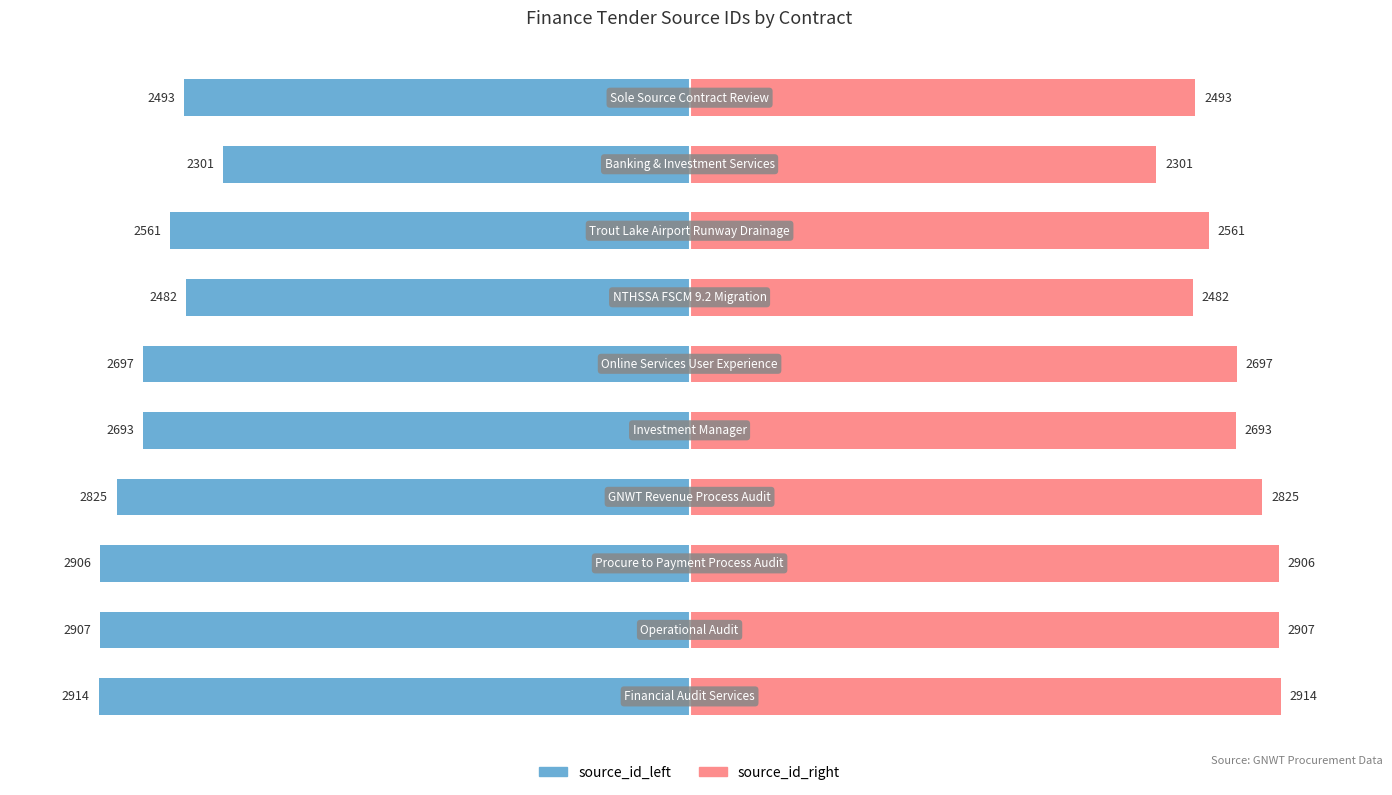

What are all the series names shown in the legend?

source_id_left, source_id_right